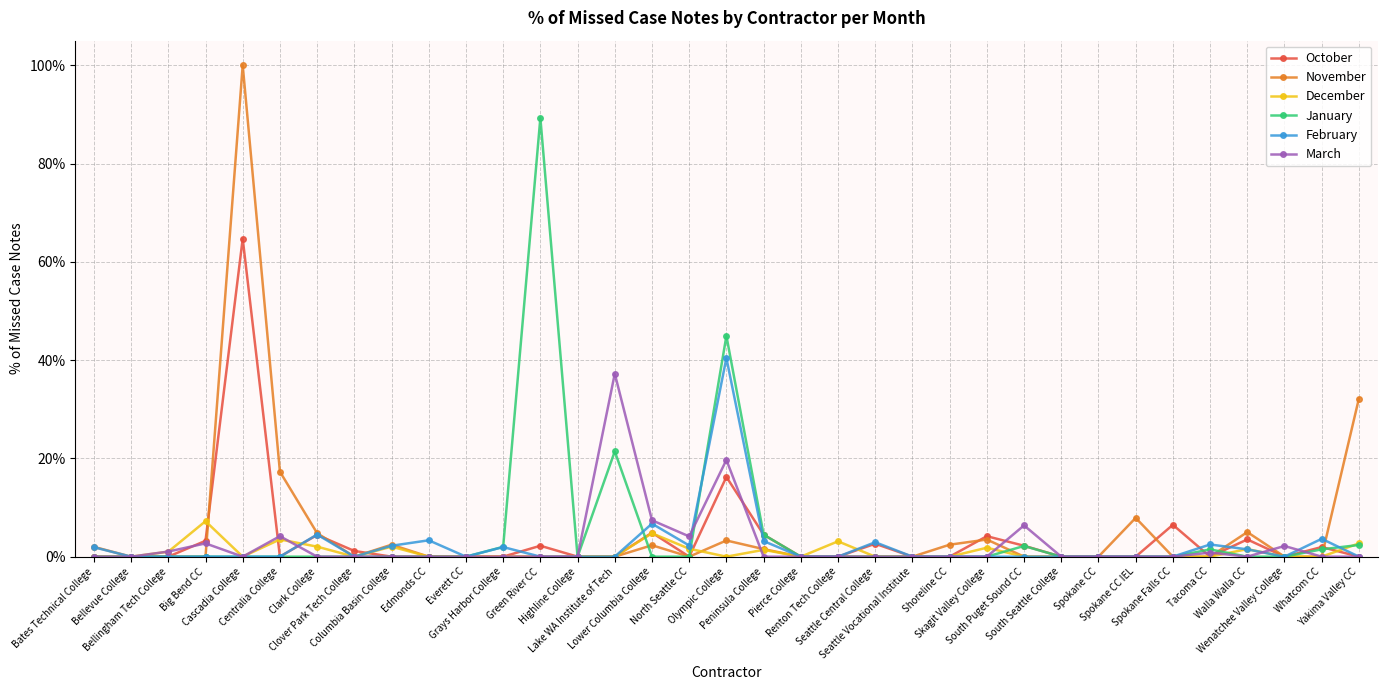

What are all the series names shown in the legend?

October, November, December, January, February, March